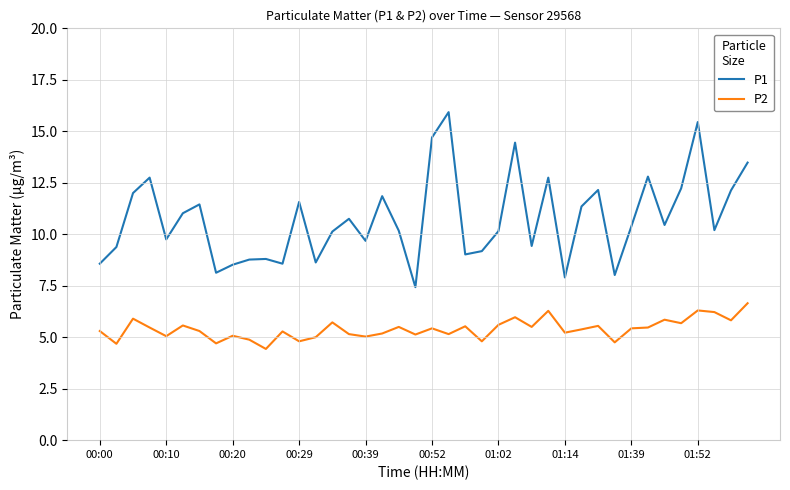

True or false: P2 and P1 cross at least once.

False